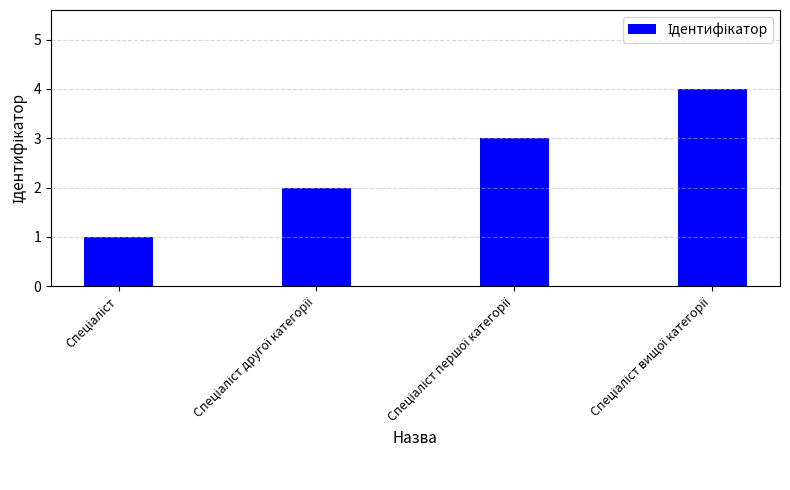

What is the sum of all values?

10